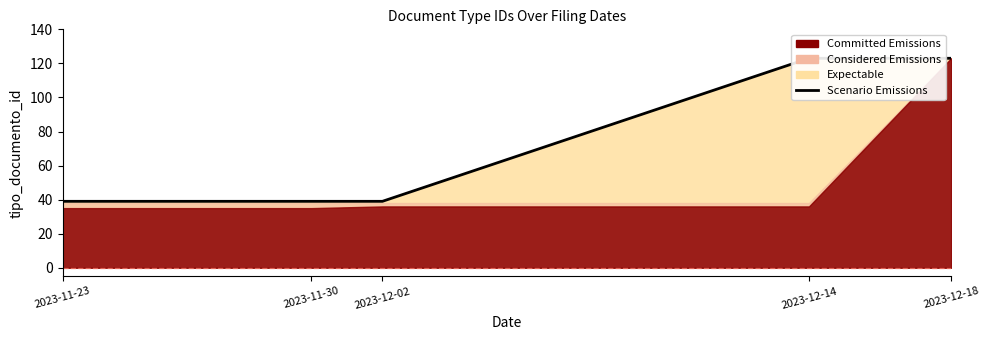

Count the number of values greater than 39.

2